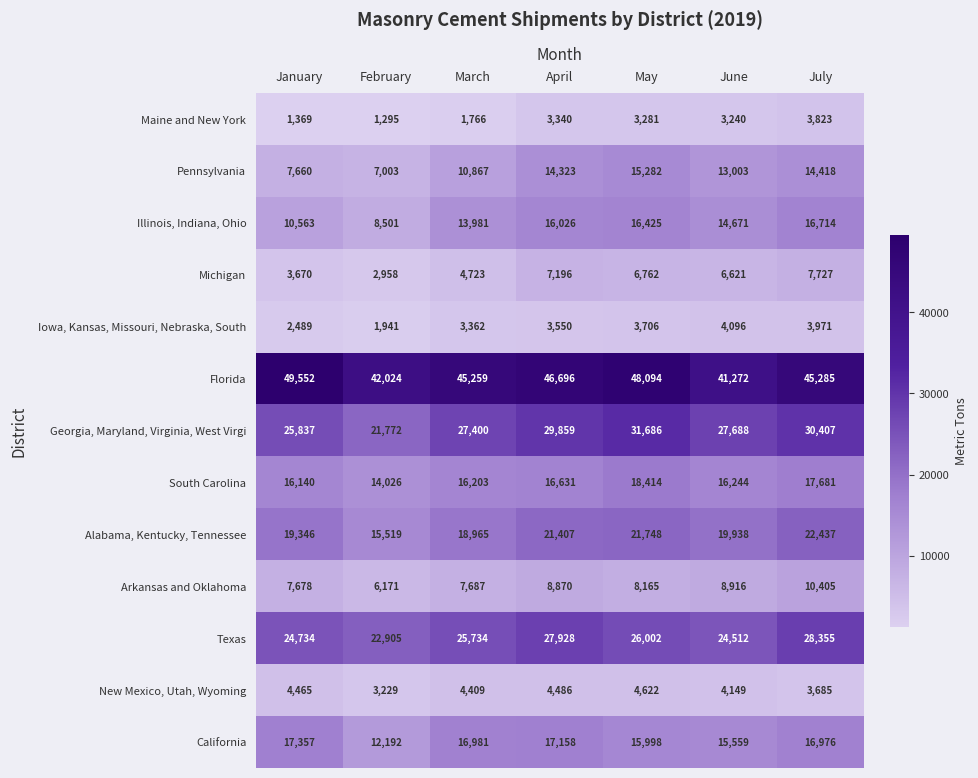

Between January and May, which series saw the biggest shift?

Pennsylvania